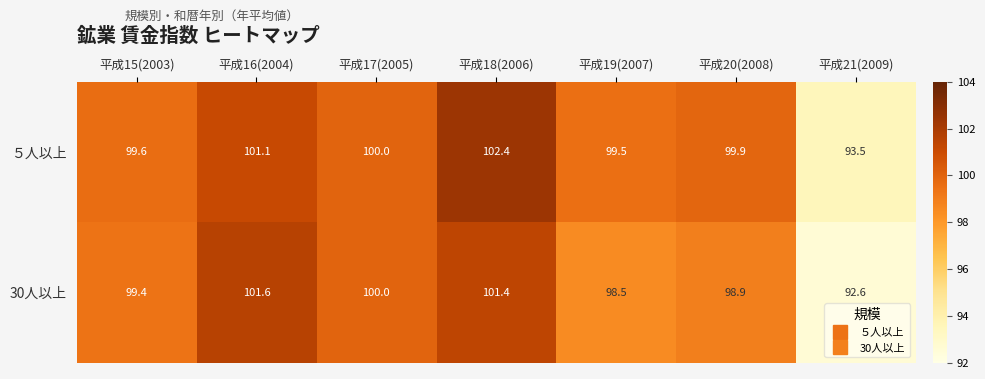

What is the difference between the ５人以上 values at 平成21(2009) and 平成17(2005)?

6.5